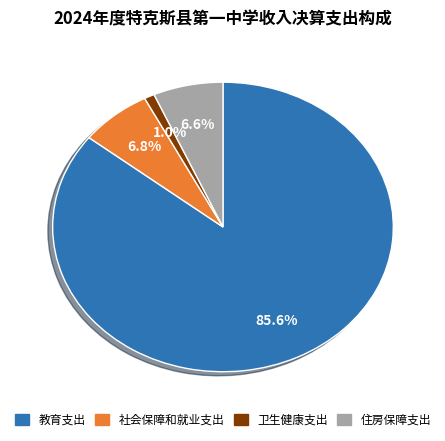

Between 卫生健康支出 and 社会保障和就业支出, which is larger?

社会保障和就业支出